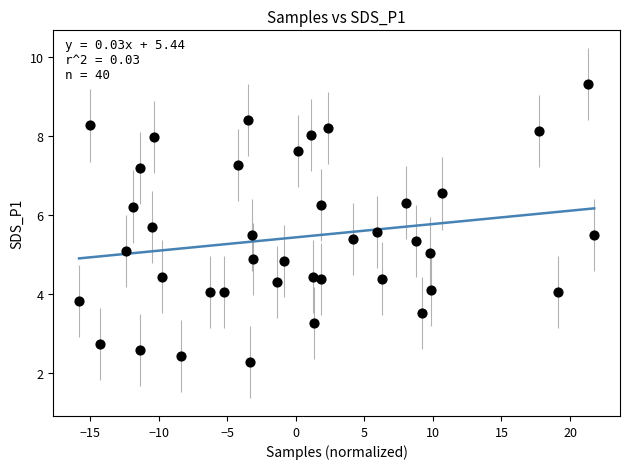

What is the range of Y values (max minus min)?

7.0